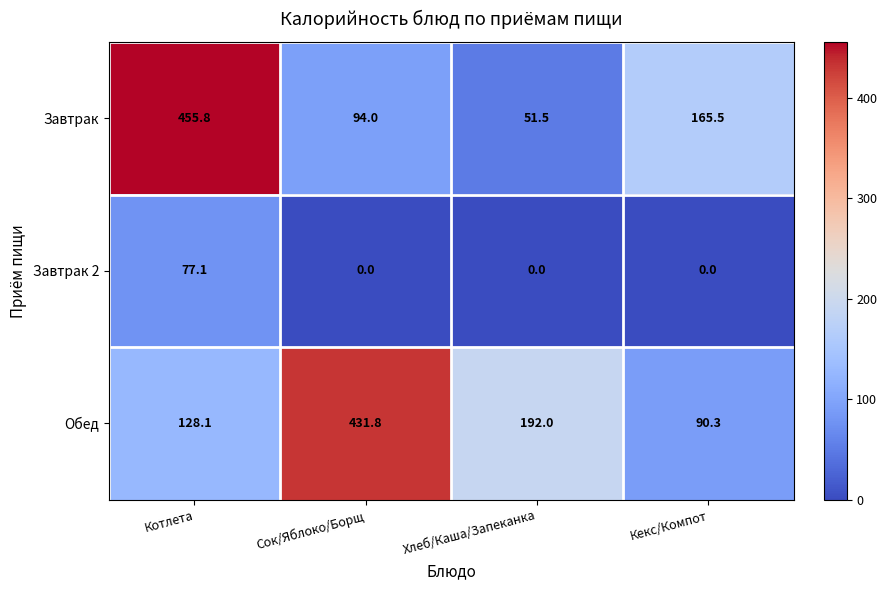

How many series are shown in this chart?

3